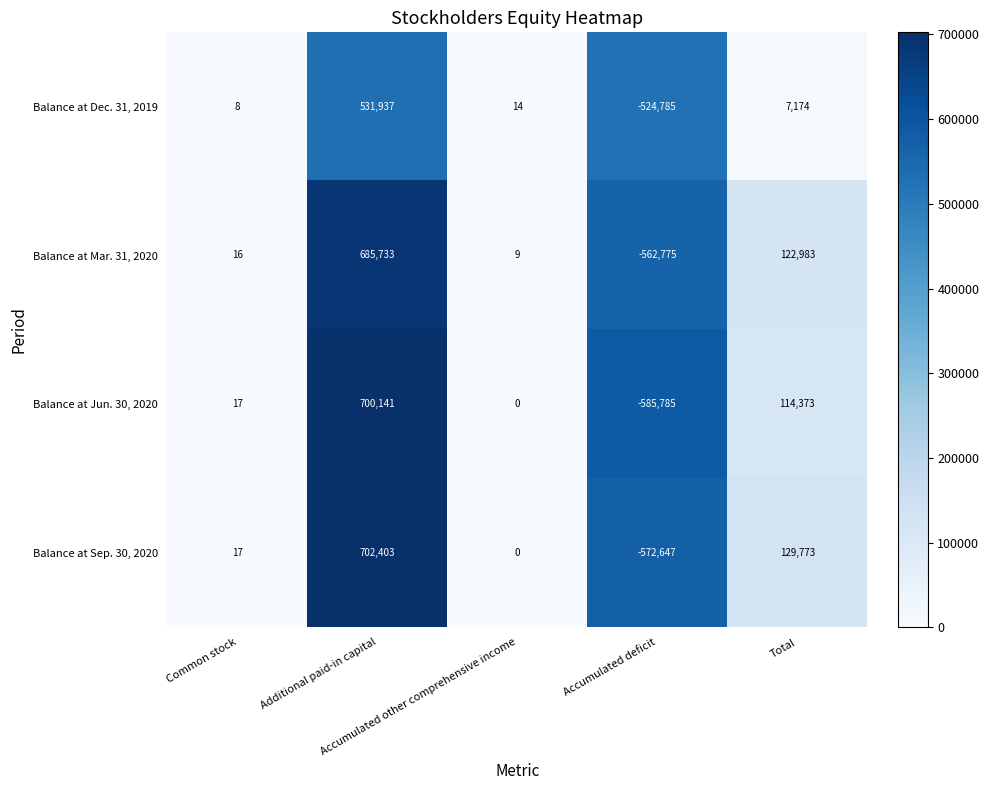

What is the lowest value of the Balance at Jun. 30, 2020 series?

-585785